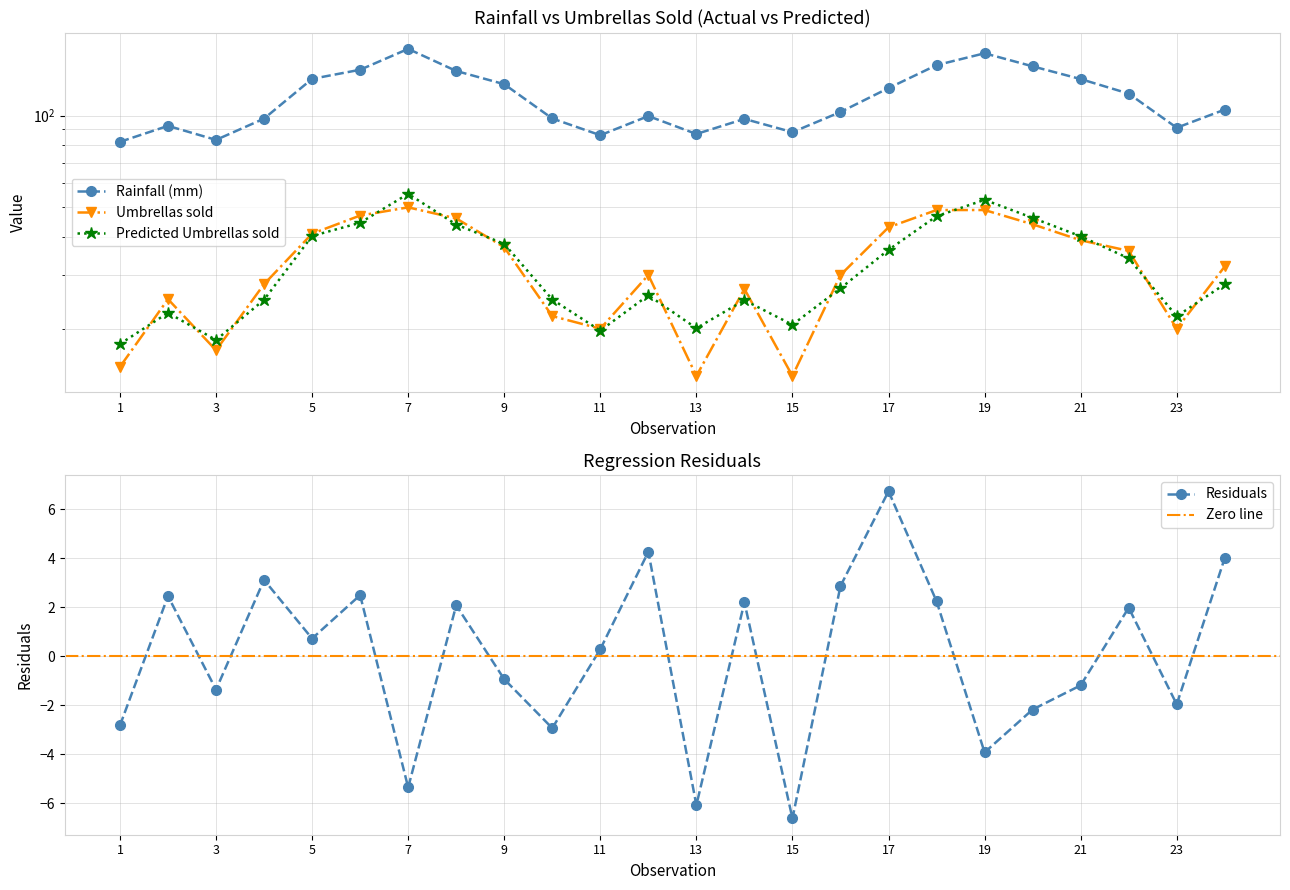

Does the chart display data point markers on the line(s)?

Yes